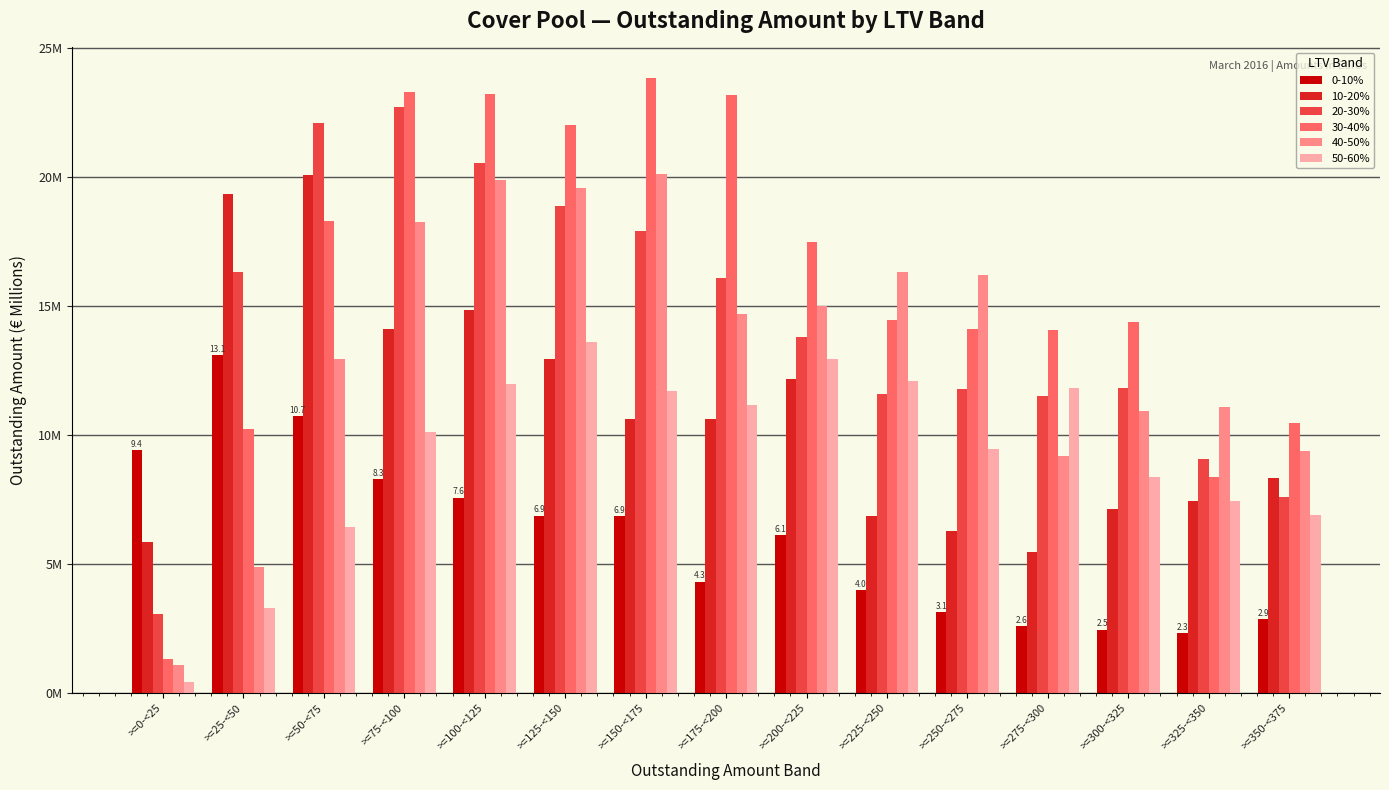

At >=275-<300, list the series in order from smallest to largest.

0-10%, 10-20%, 40-50%, 20-30%, 50-60%, 30-40%